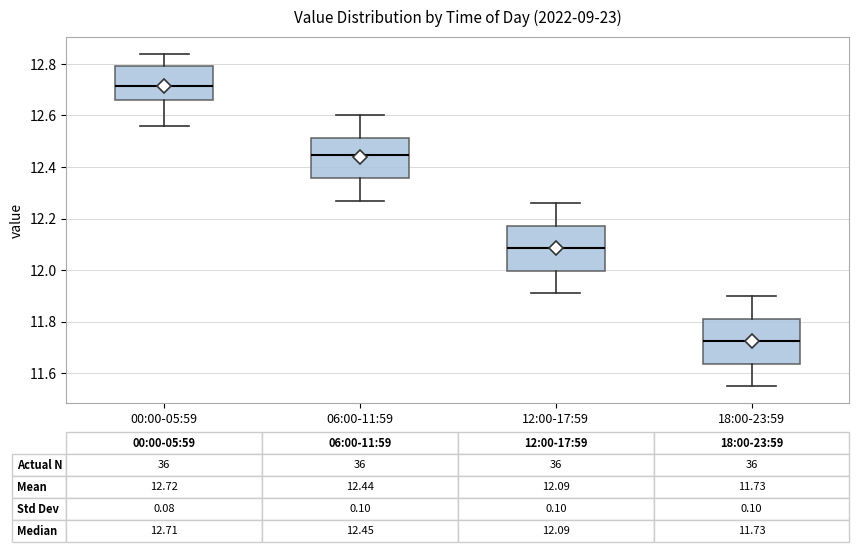

Which box has the lowest median line?

18:00-23:59